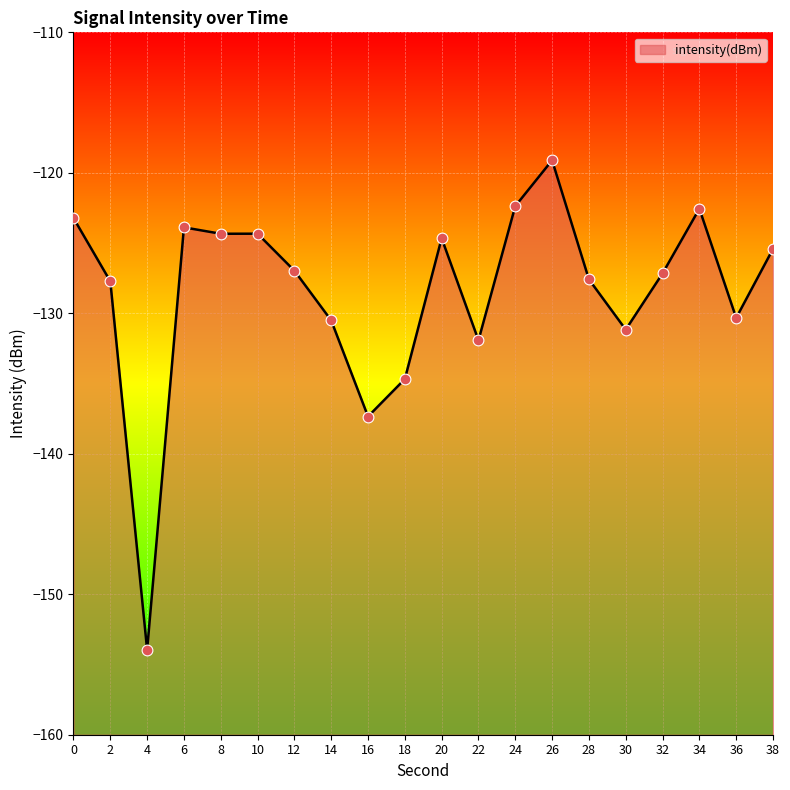

Between 26 and 12, which is larger?

26